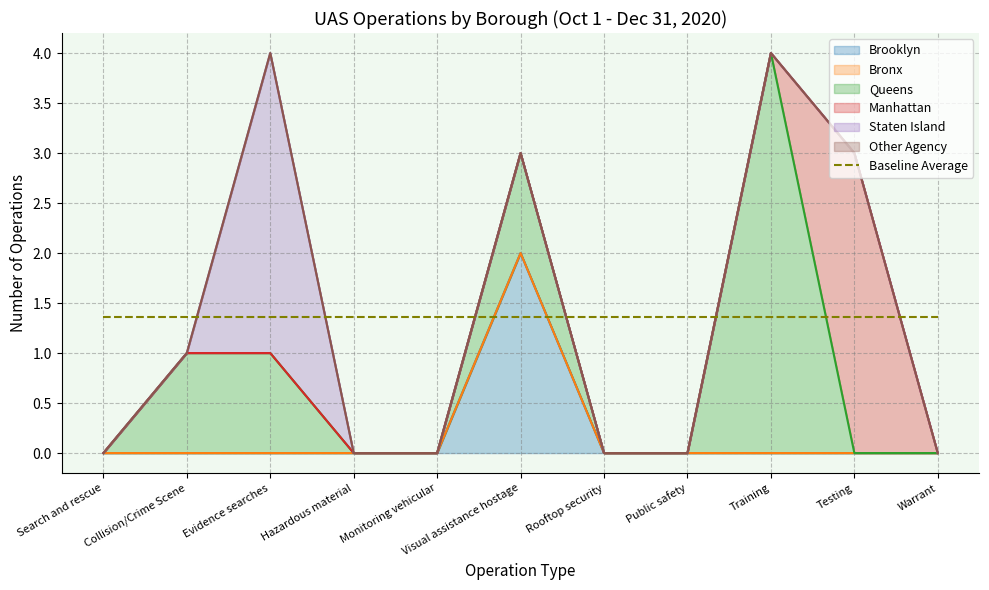

True or false: Staten Island and Manhattan cross at least once.

False